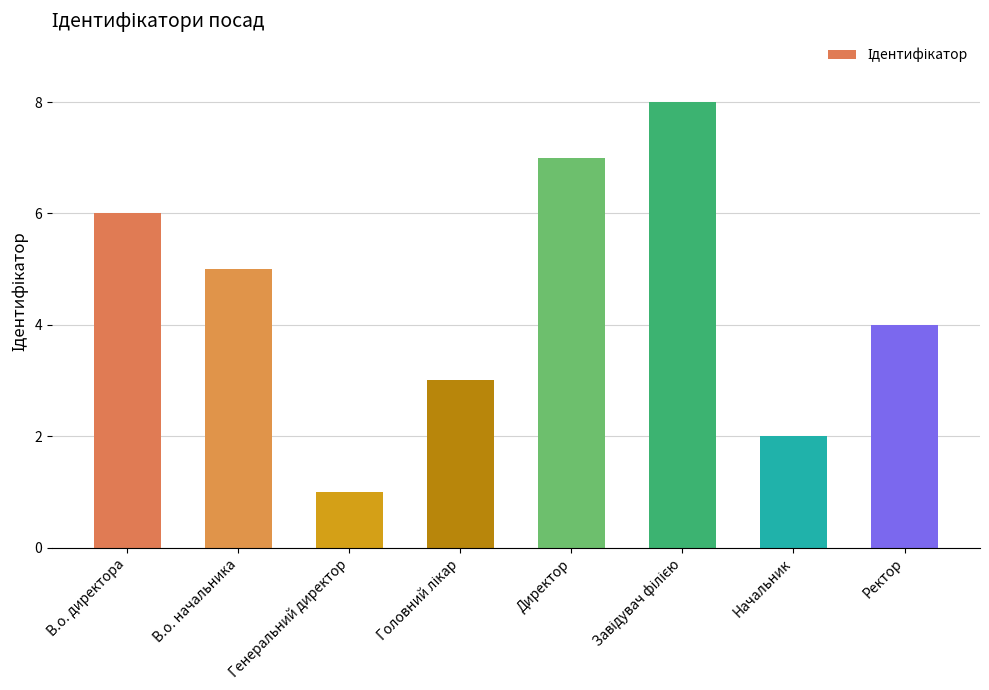

Which label corresponds to the smallest value in the chart?

Генеральний директор